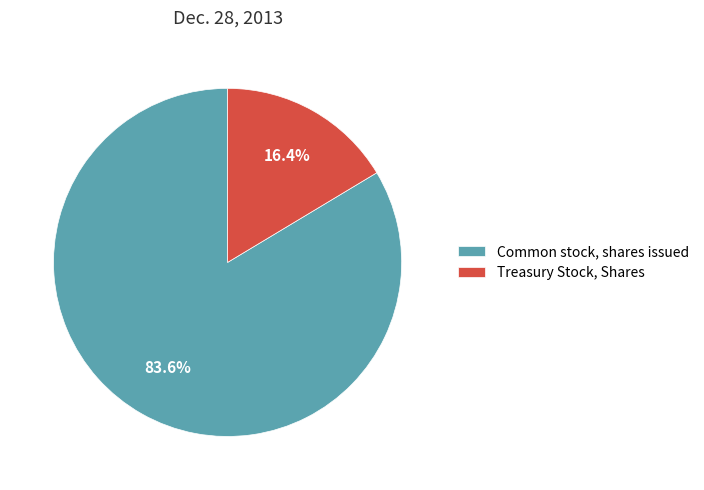

Does Common stock, shares issued represent more than half of the total?

Yes